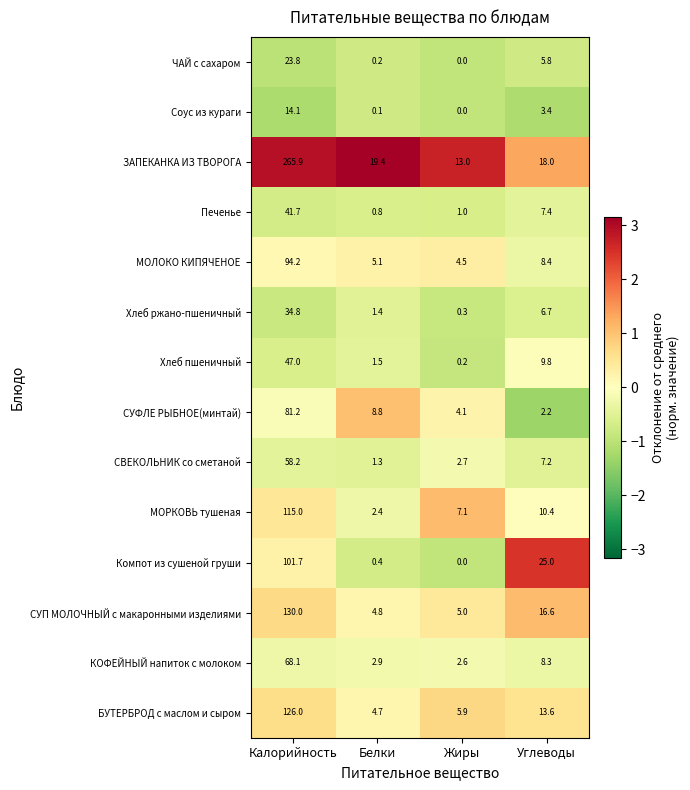

What is the sum of all Хлеб ржано-пшеничный values?

43.2